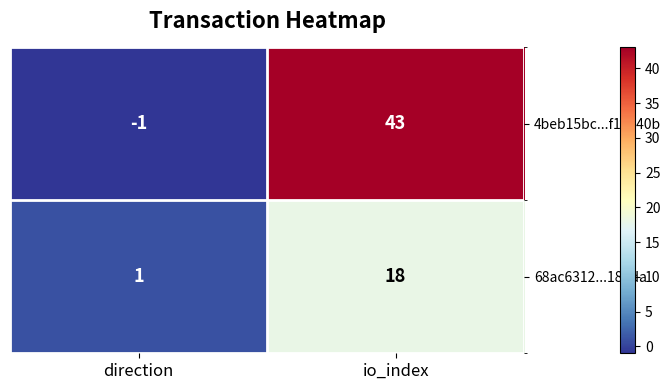

Between direction and io_index, which series saw the biggest shift?

4beb15bc...f14140b